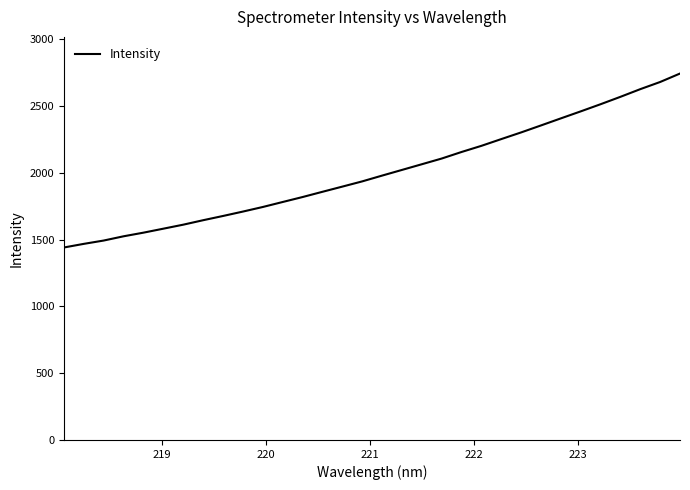

What is the difference between the maximum and minimum values?

1303.0